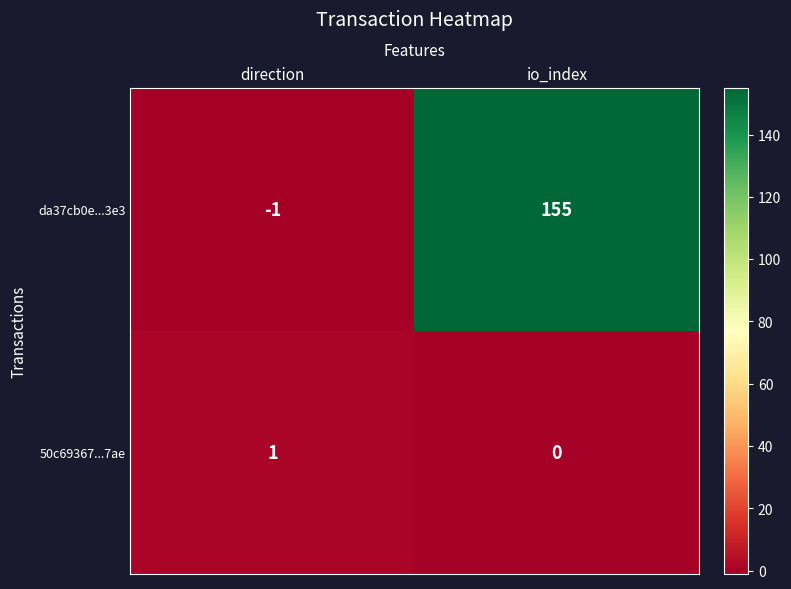

Which series has the largest range (max minus min)?

da37cb0e...3e3